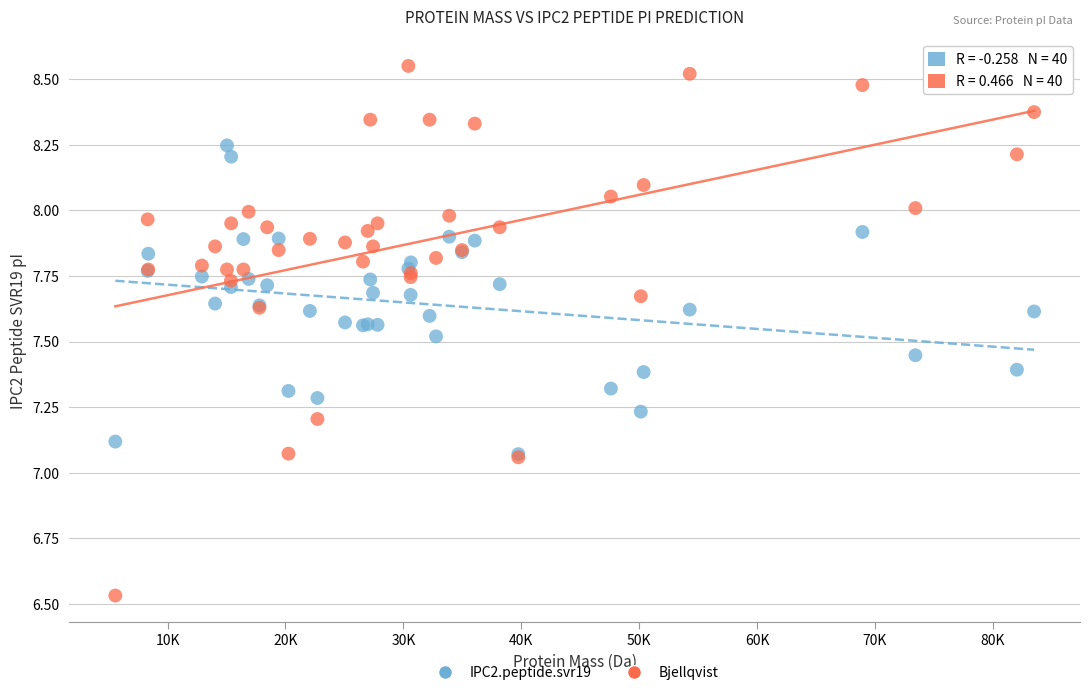

Which series has the widest spread of Y values?

Bjellqvist